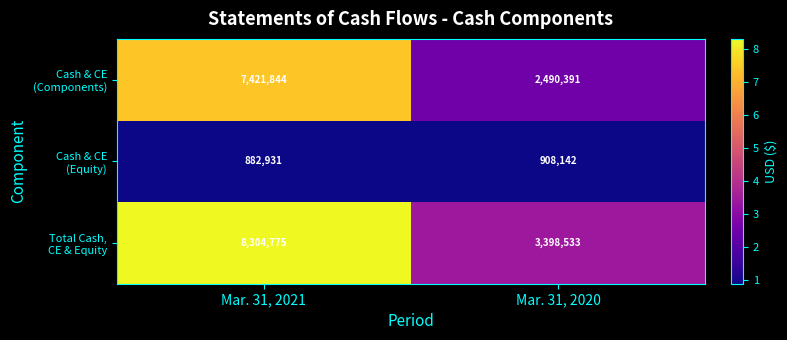

How many series are shown in this chart?

3